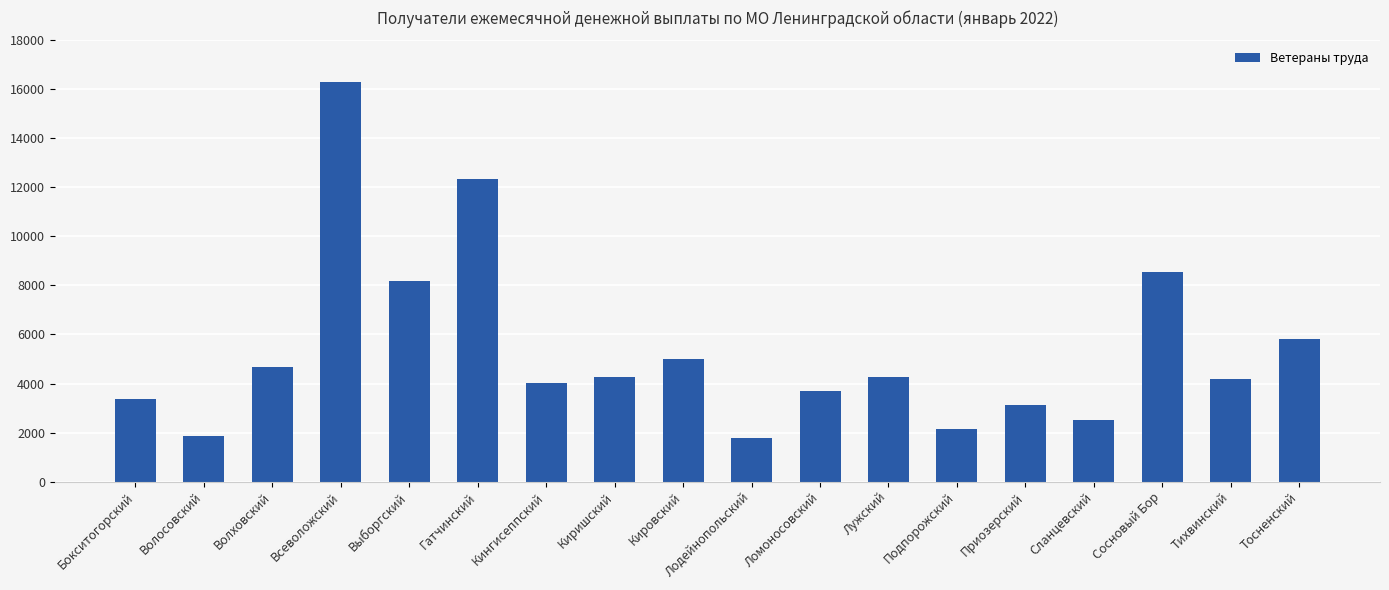

The value at Гатчинский is 12351. True or false?

True